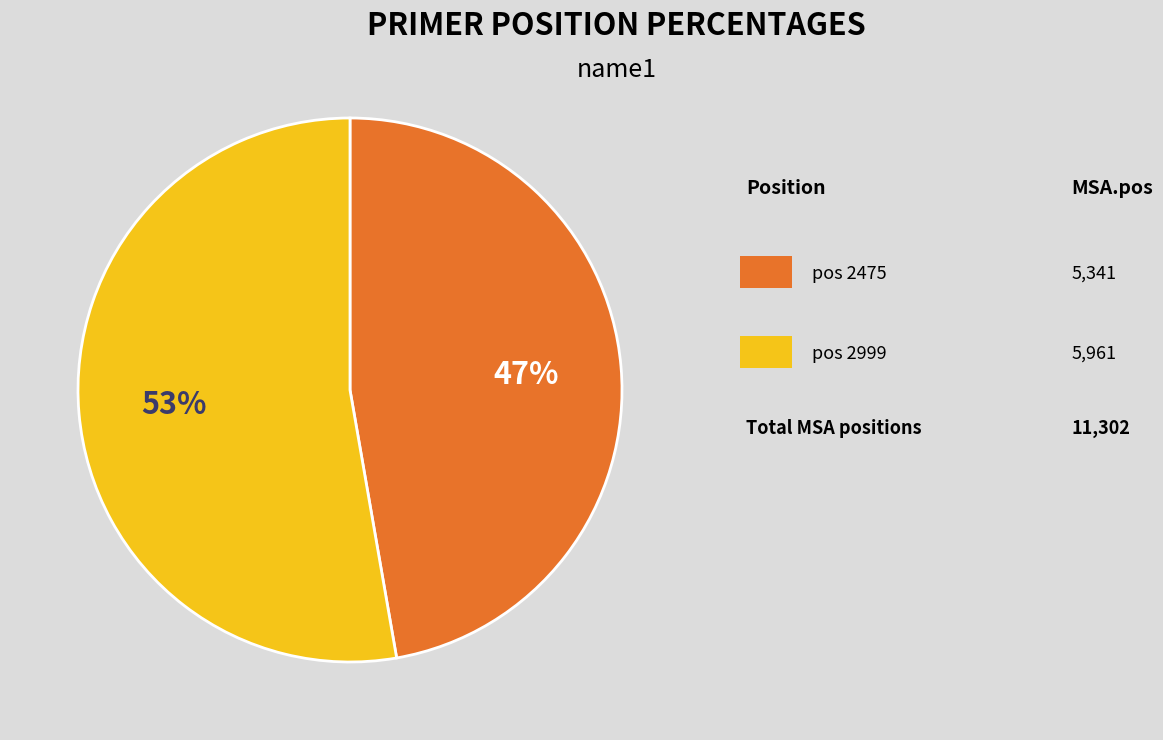

To the nearest percent, what is the average slice percentage?

50%